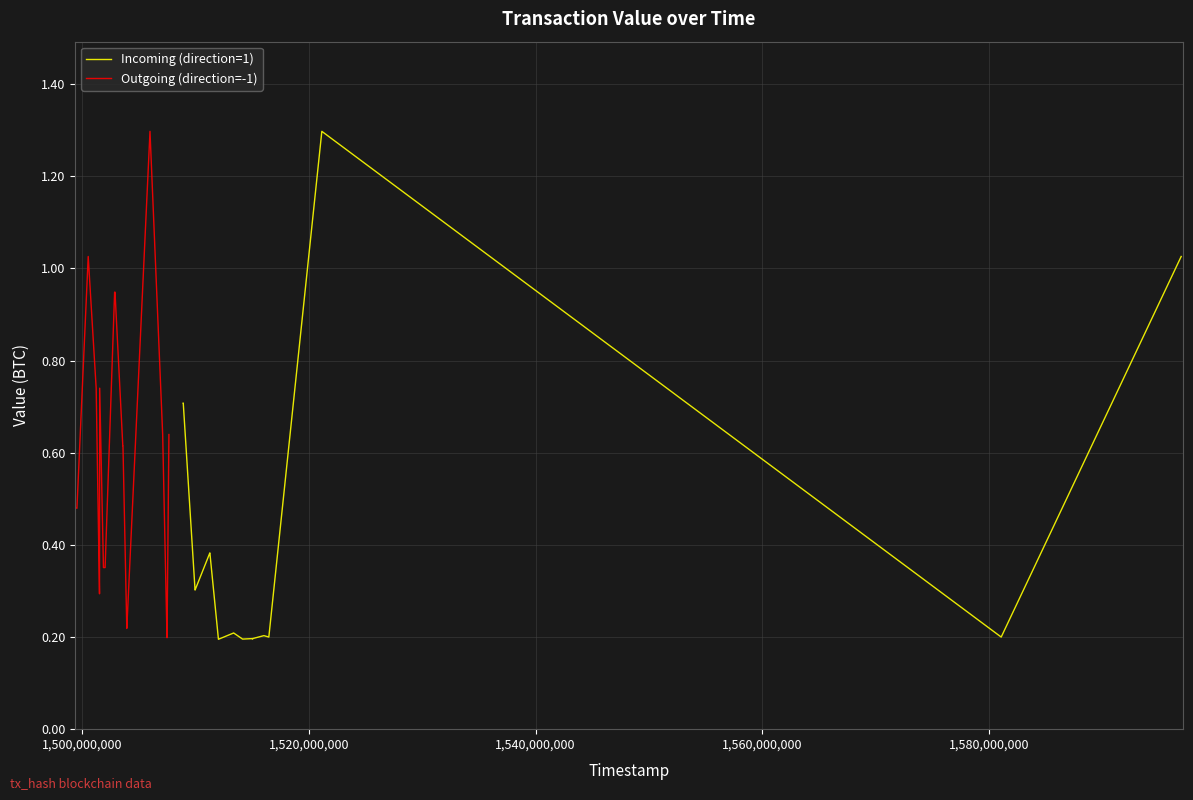

Reading left to right, extract all data points from this chart.

Incoming (direction=1): 0.7	0.7	0.3	0.3	0.4	0.4	0.2	0.2	0.2	0.2	0.2	0.2	0.2	0.2	0.2	0.2	0.2	1.3	0.2	1.0
Outgoing (direction=-1): 0.5	0.5	1.0	0.7	0.3	0.3	0.7	0.4	0.4	0.9	0.9	0.6	0.6	0.2	0.2	1.3	0.6	0.2	0.2	0.6